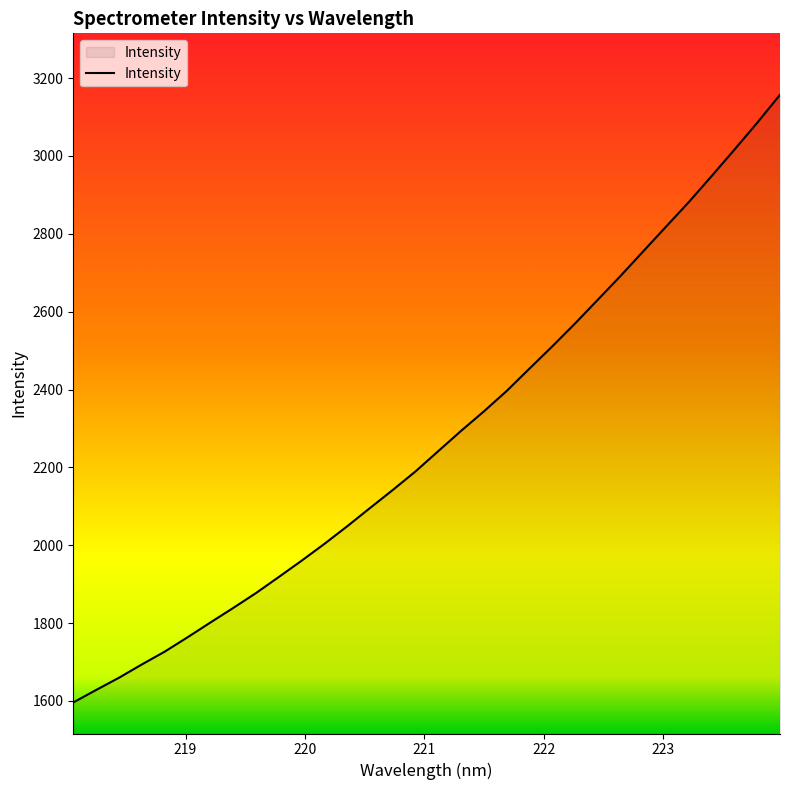

What is the difference between the maximum and minimum values?

1561.4